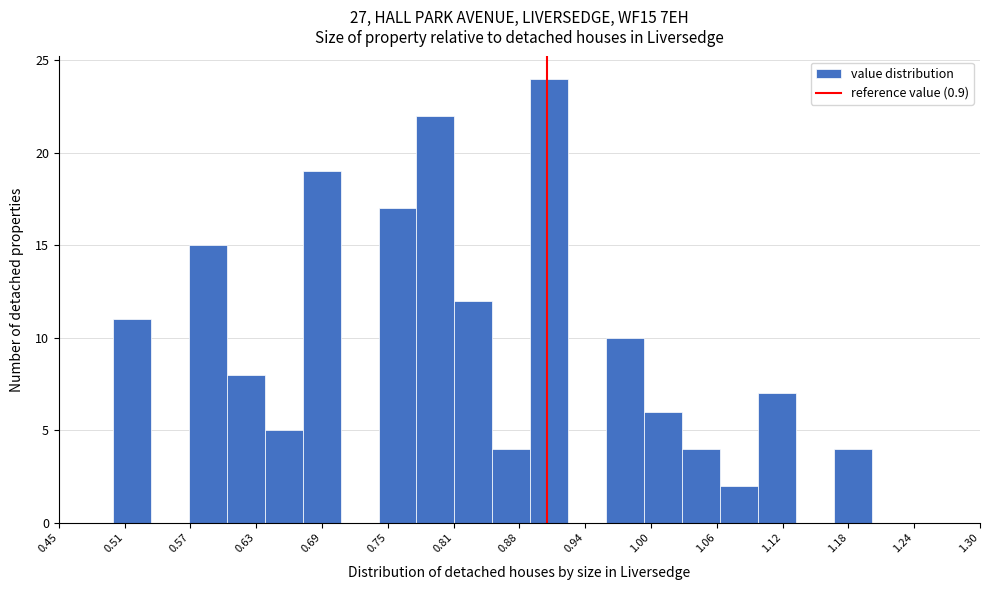

Read against the x-axis, roughly where is the centre of the tallest bar?

0.90